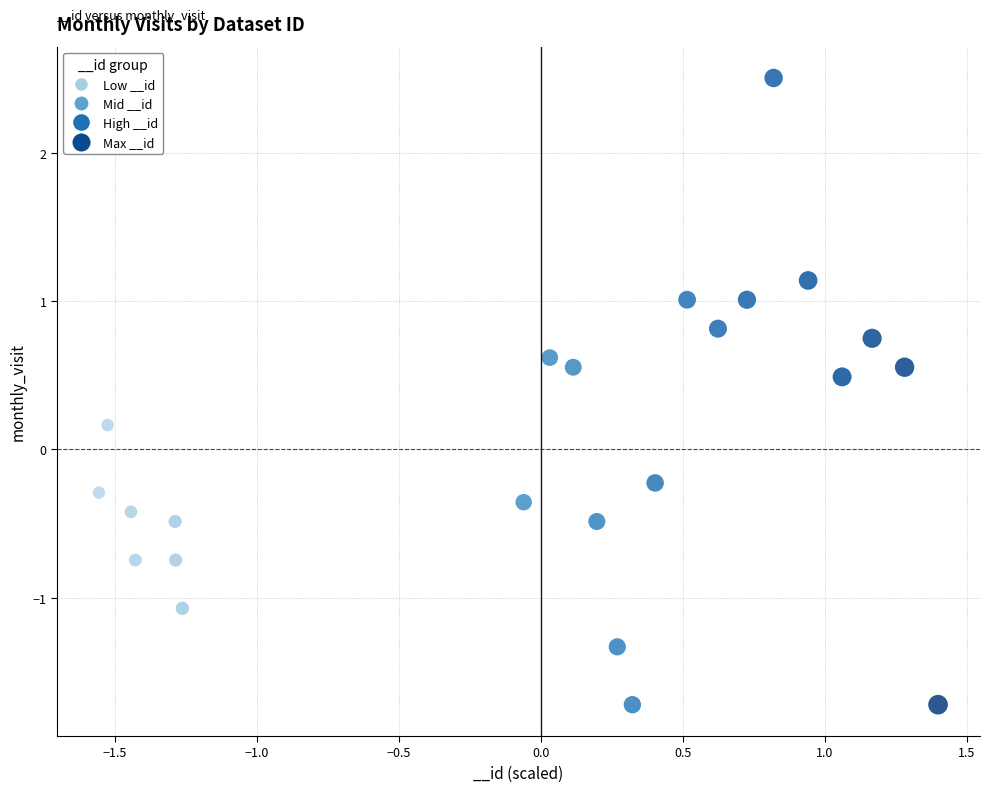

What is the range of X values (max minus min)?

3.0